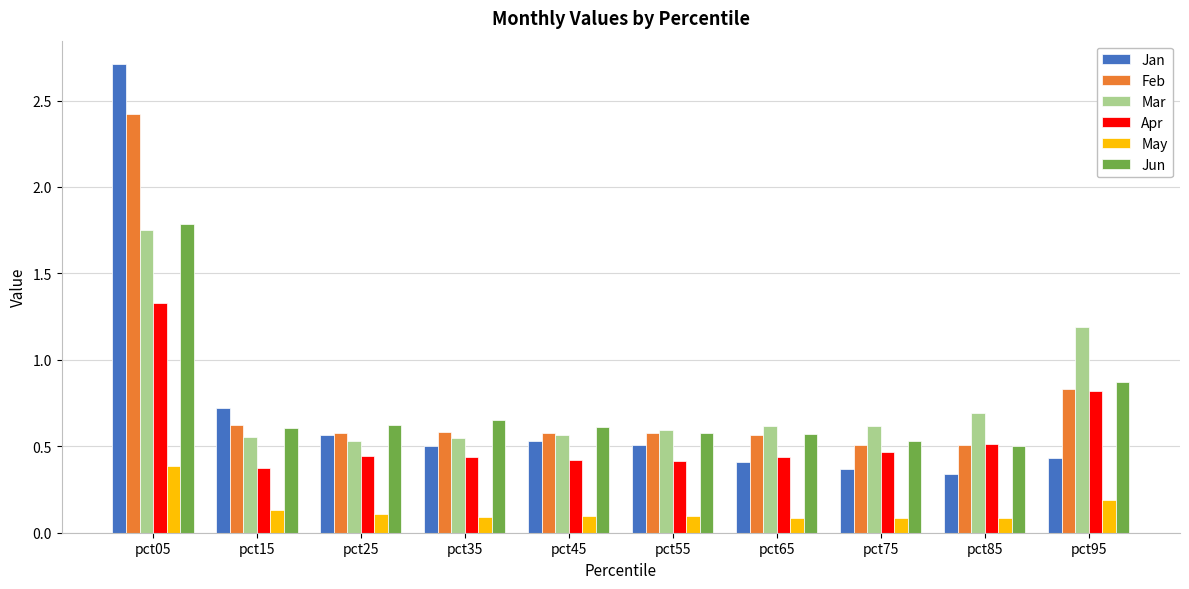

How many Jan values are between 0 and 1?

9